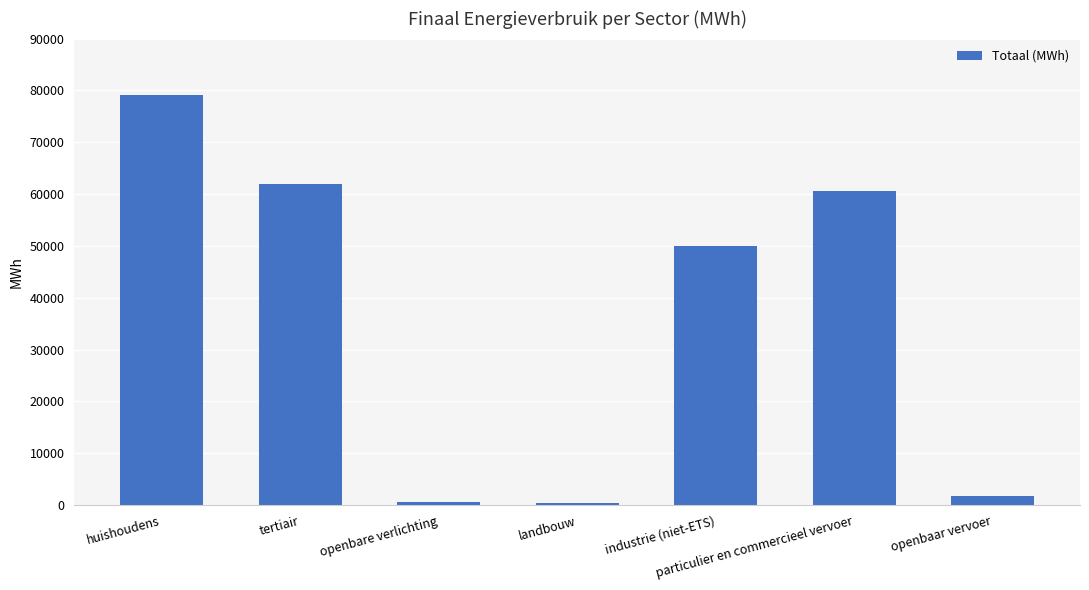

Where is the data nearest to the value 39680?

industrie (niet-ETS)